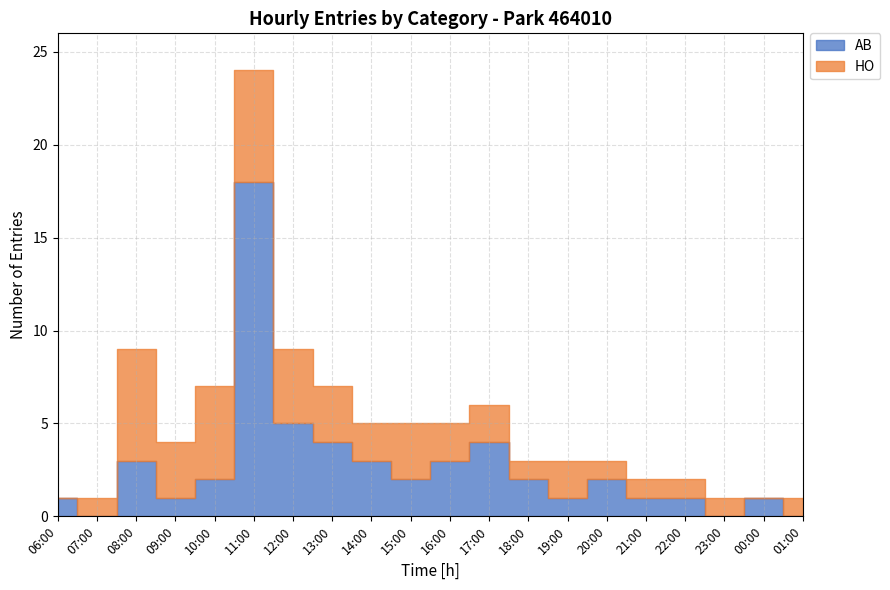

What is the label of the 8th point from the left?

13:00